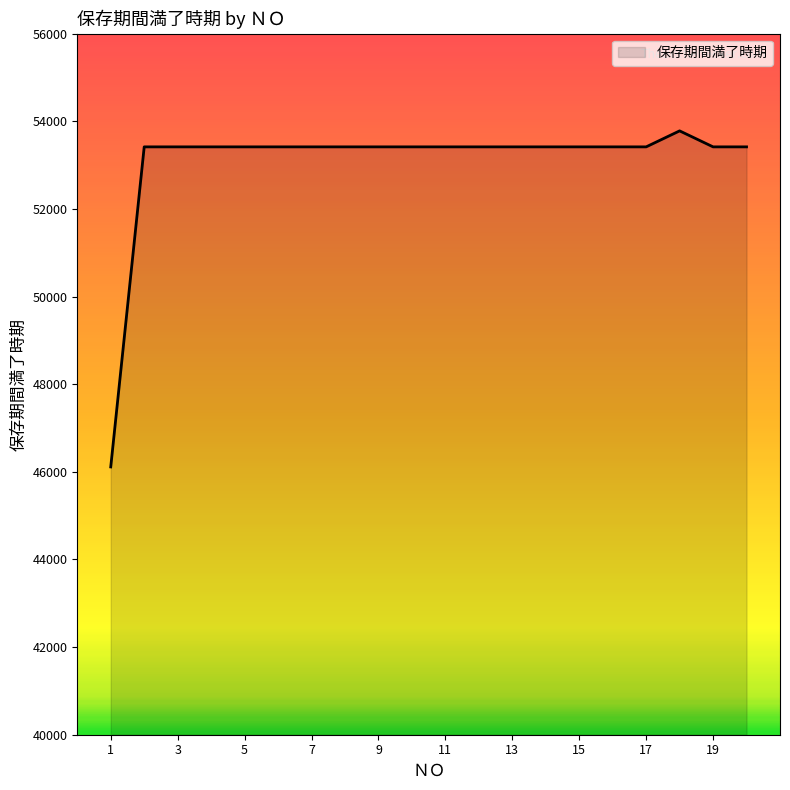

What is the greatest value displayed?

53782